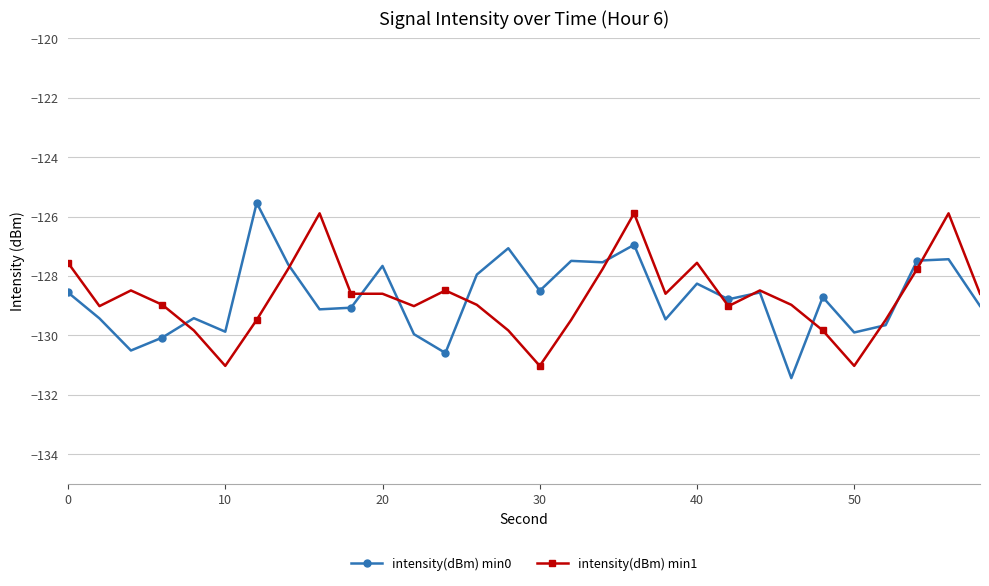

What is the smallest value displayed?

-131.4